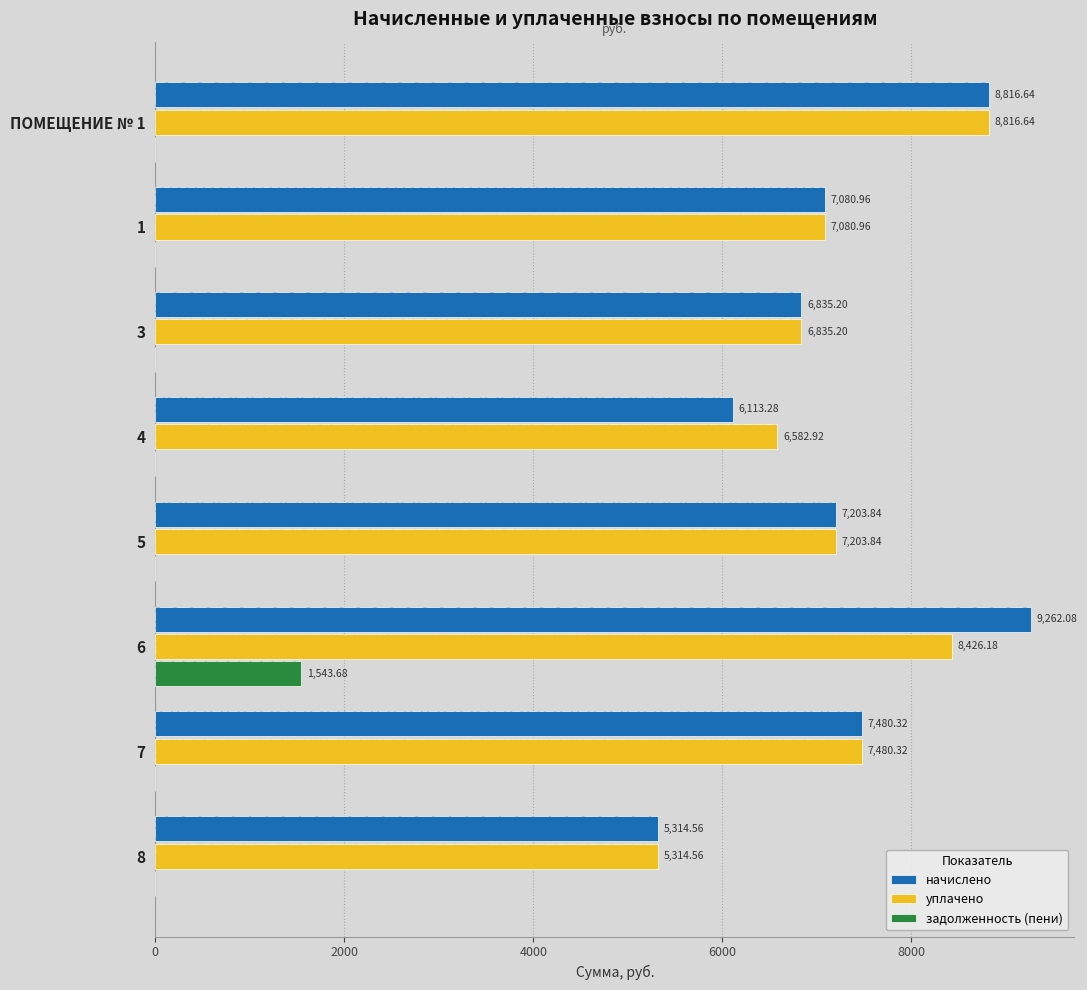

What is the sum of the уплачено values at 4 and 8?

11897.5